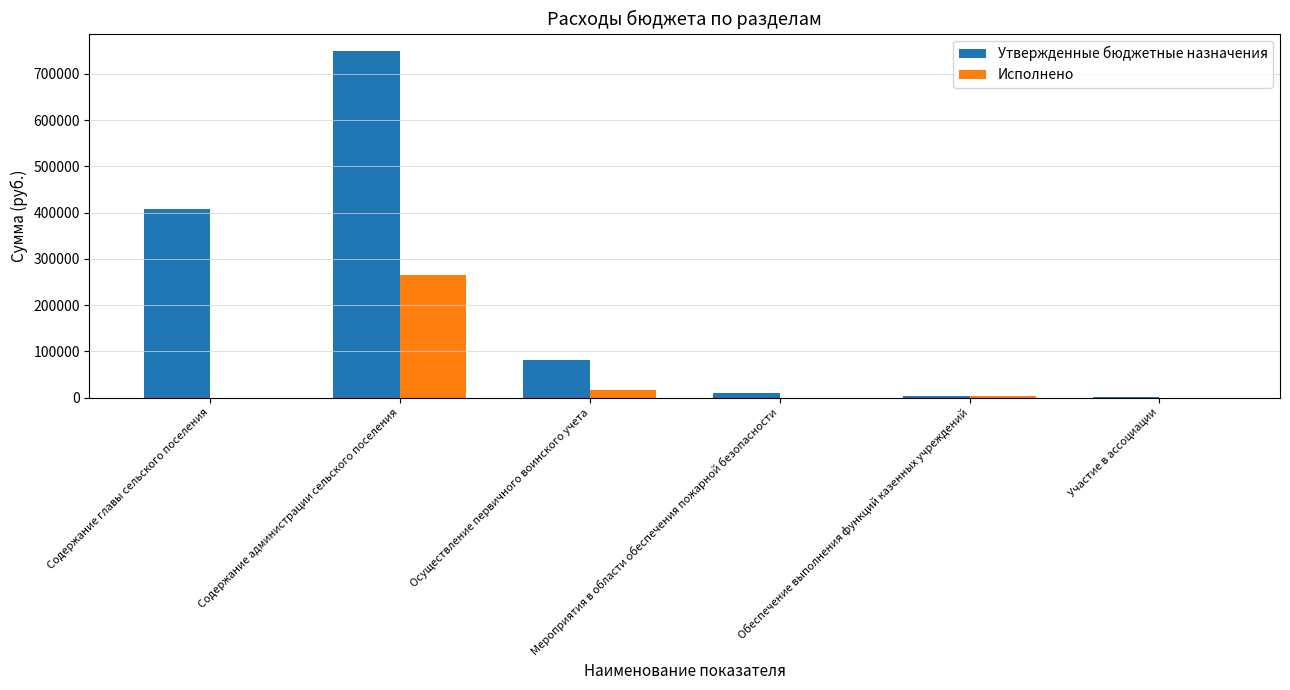

Which series has the largest total across all categories?

Утвержденные бюджетные назначения